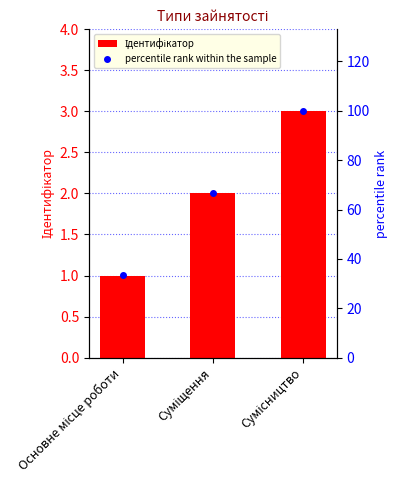

Which series has the widest spread of values?

percentile rank within the sample